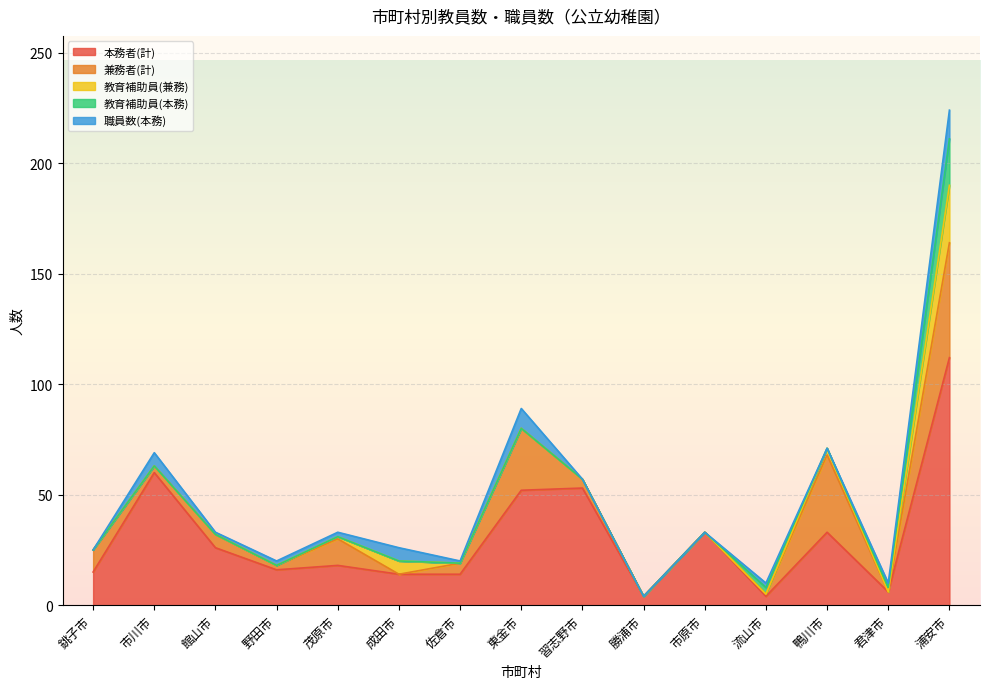

Between which two adjacent categories do 教育補助員(兼務) and 兼務者(計) first intersect?

茂原市 and 成田市